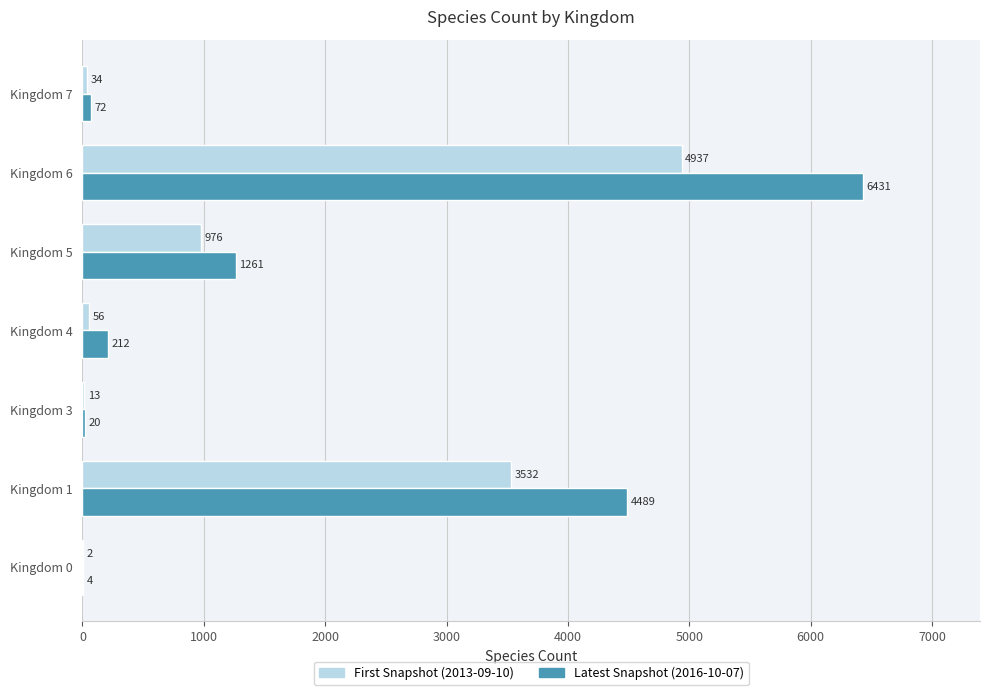

What is the maximum value for Latest Snapshot (2016-10-07)?

6431